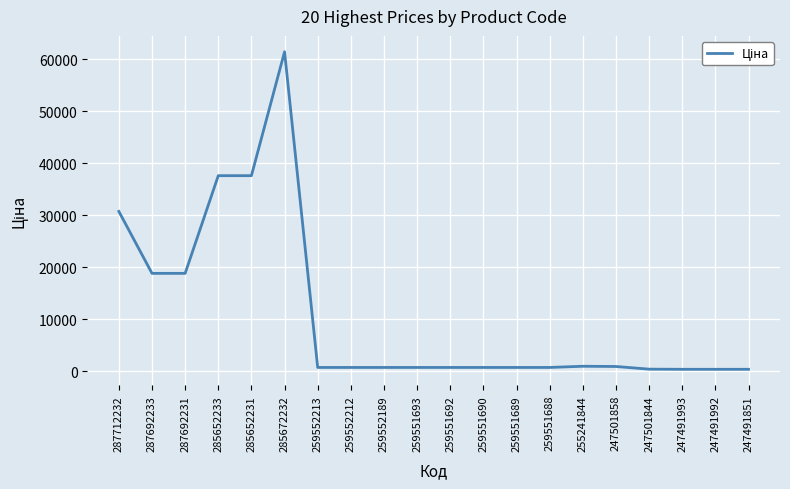

What is the sum of all values?

213668.5